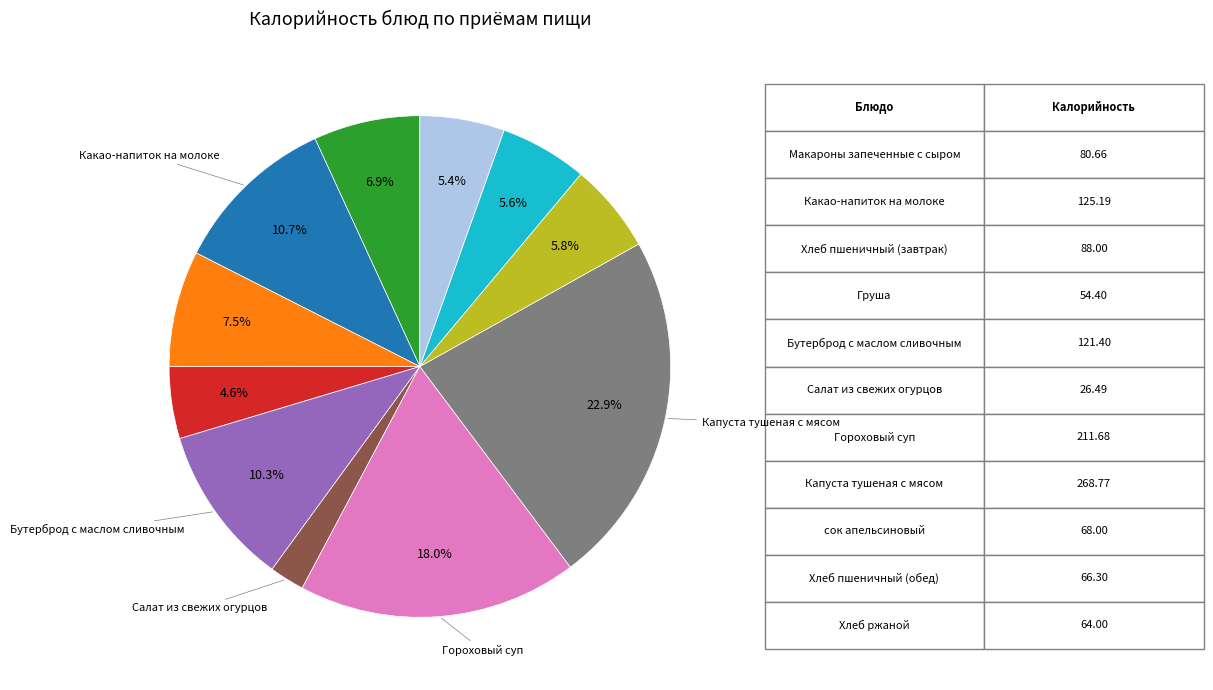

Is there a majority slice in this chart?

No